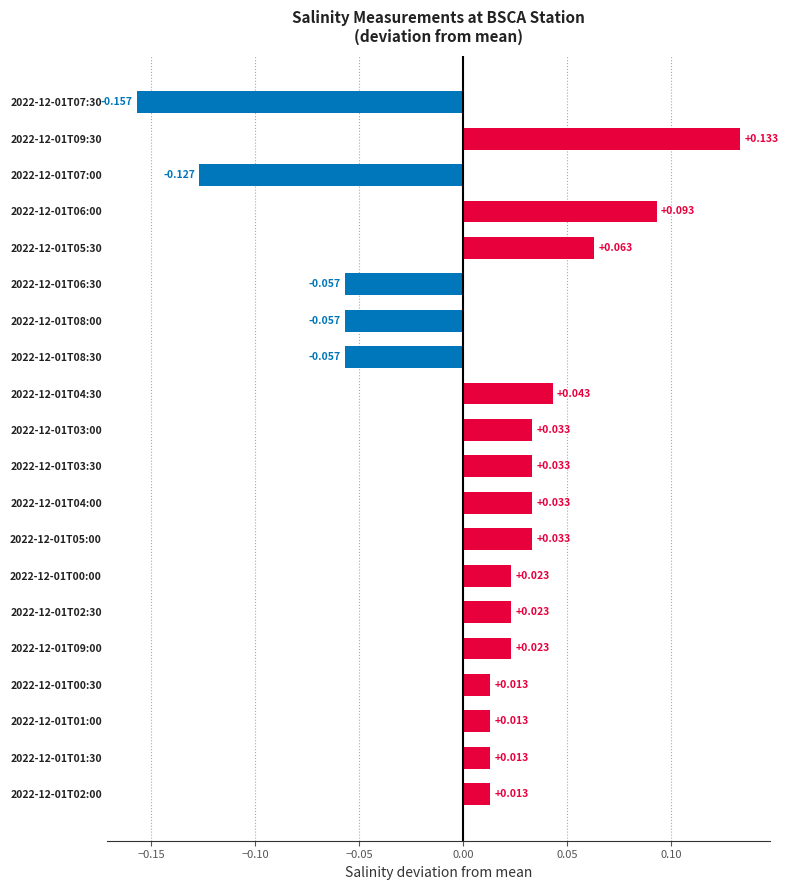

How many bars are there in total?

20